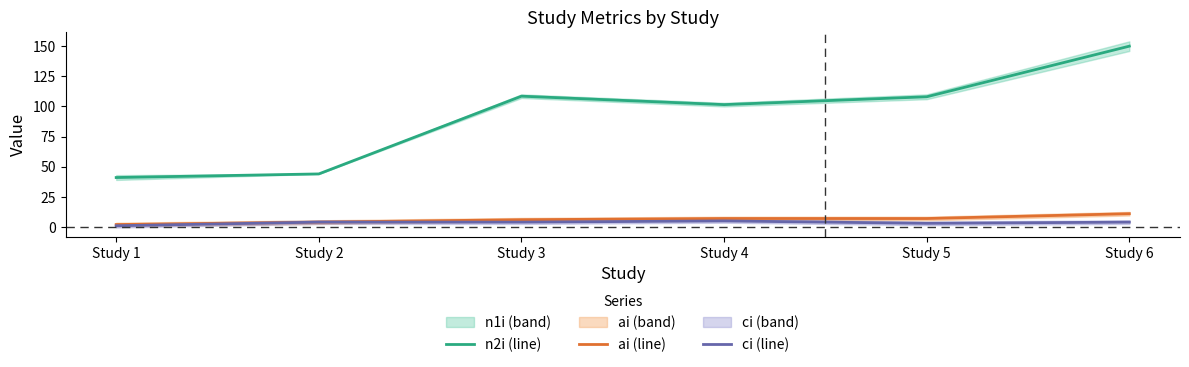

True or false: n2i has a value of 44.0 at Study 2.

True